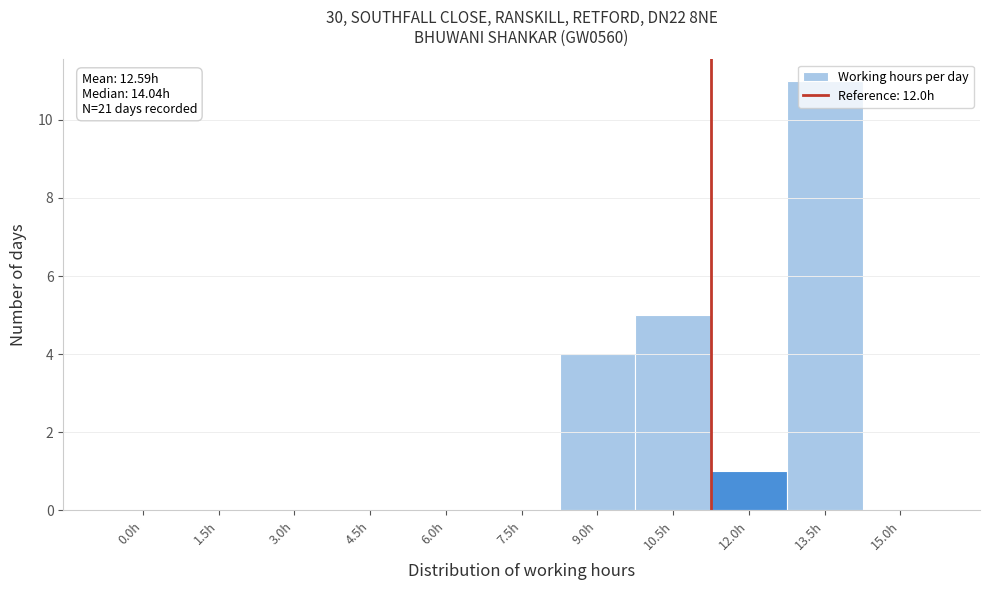

True or false: the data shows 0 at 7.5h.

True